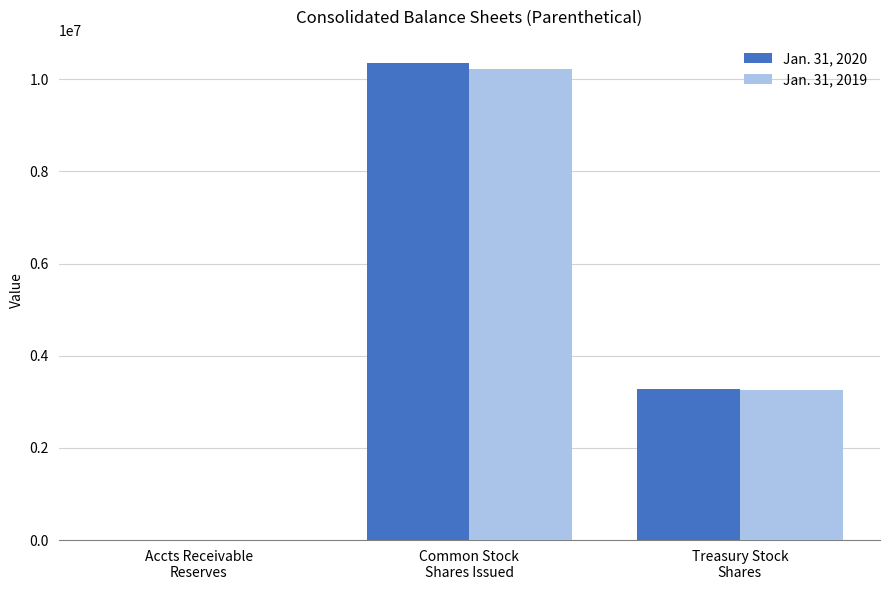

The value of Jan. 31, 2019 at Treasury Stock
Shares is 3261672. True or false?

True